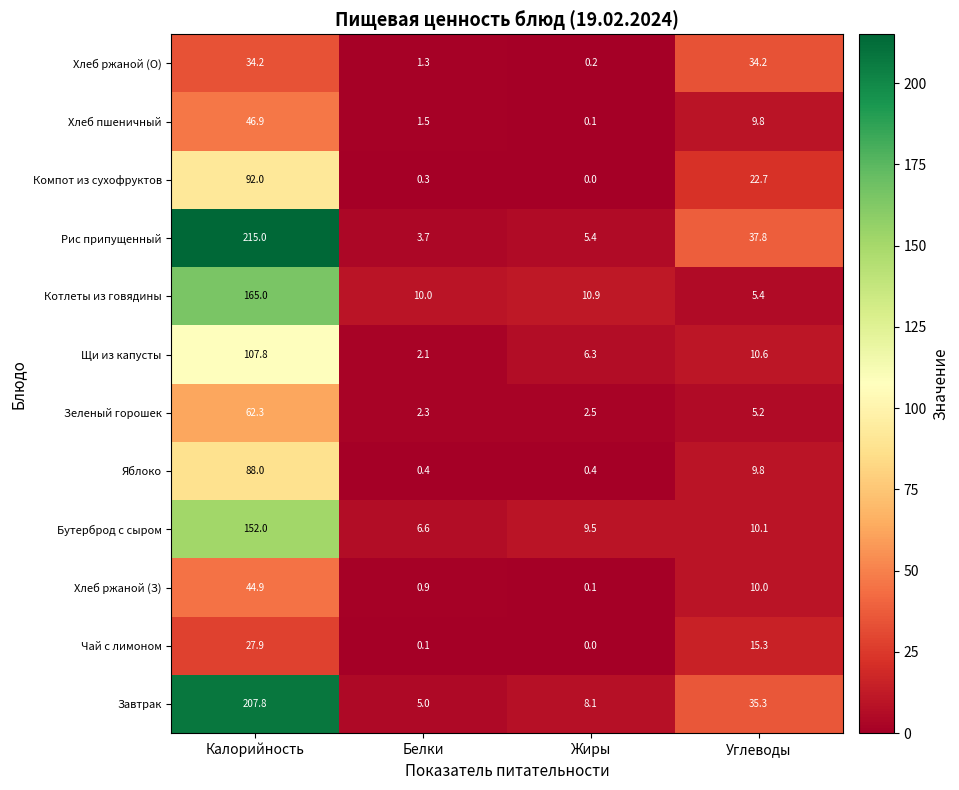

The Хлеб пшеничный series shows 13.0 at Углеводы. True or false?

False